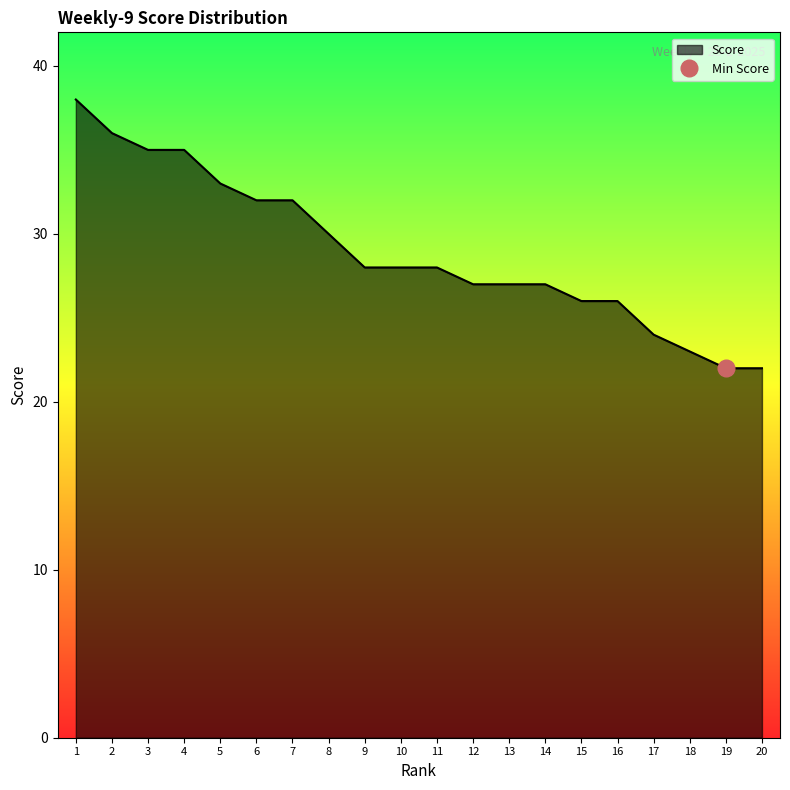

What is the value of the 17th point from the left?

24